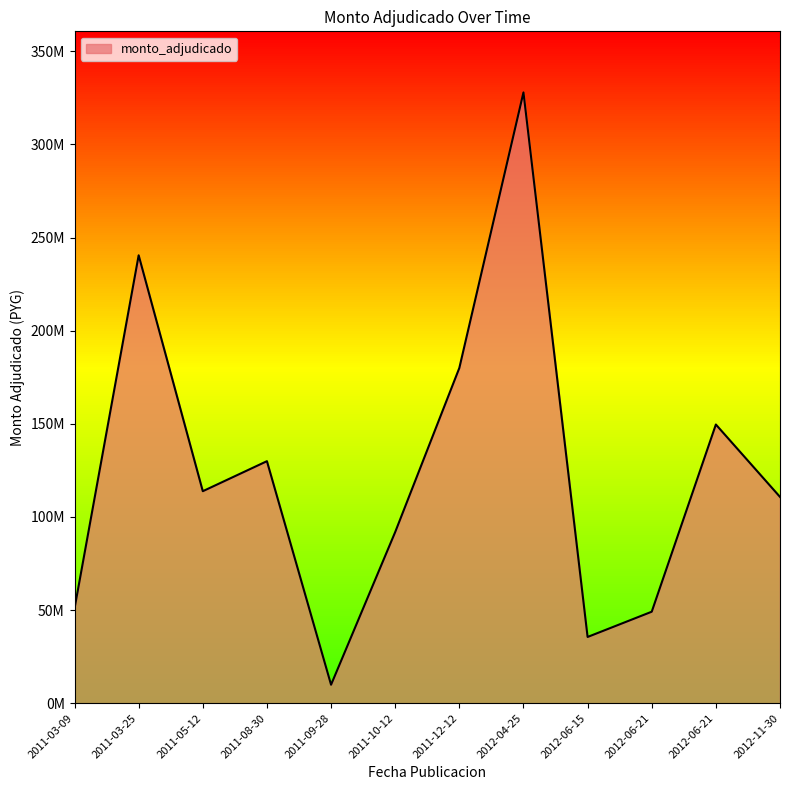

What is the change in value from 2012-04-25 to 2012-11-30?

-217215000